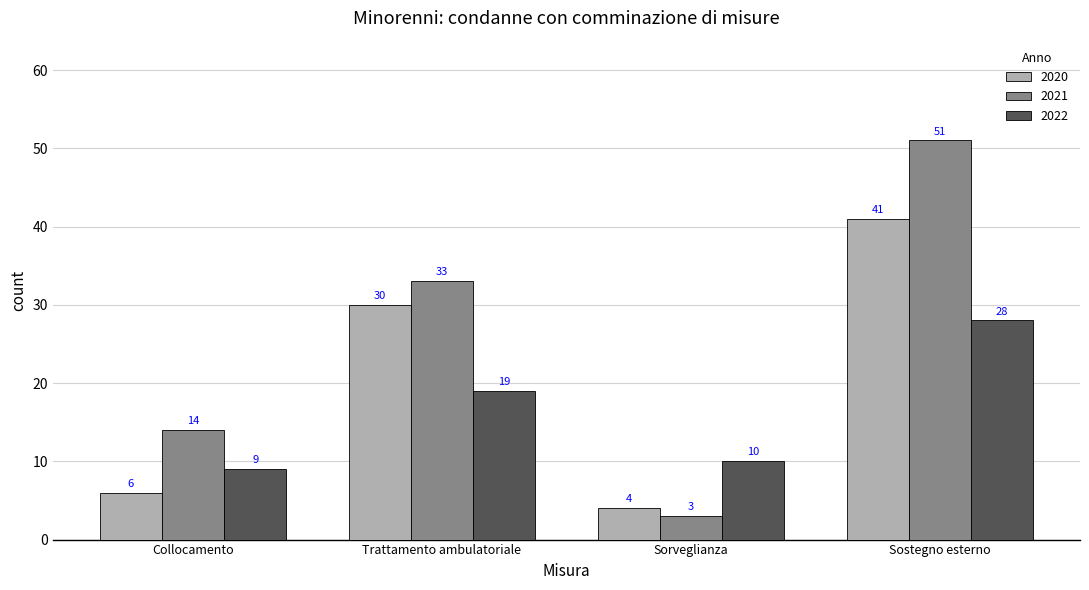

How many distinct data groups are displayed?

3